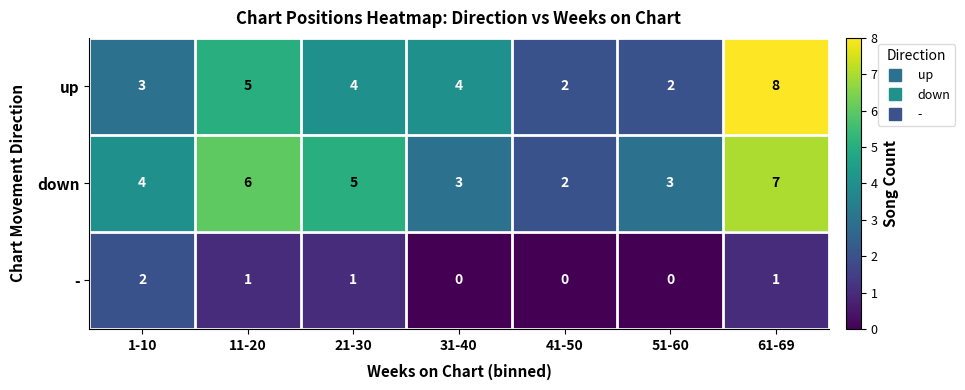

Reading left to right, transcribe all the data shown in this chart.

up: 3	5	4	4	2	2	8
down: 4	6	5	3	2	3	7
-: 2	1	1	0	0	0	1